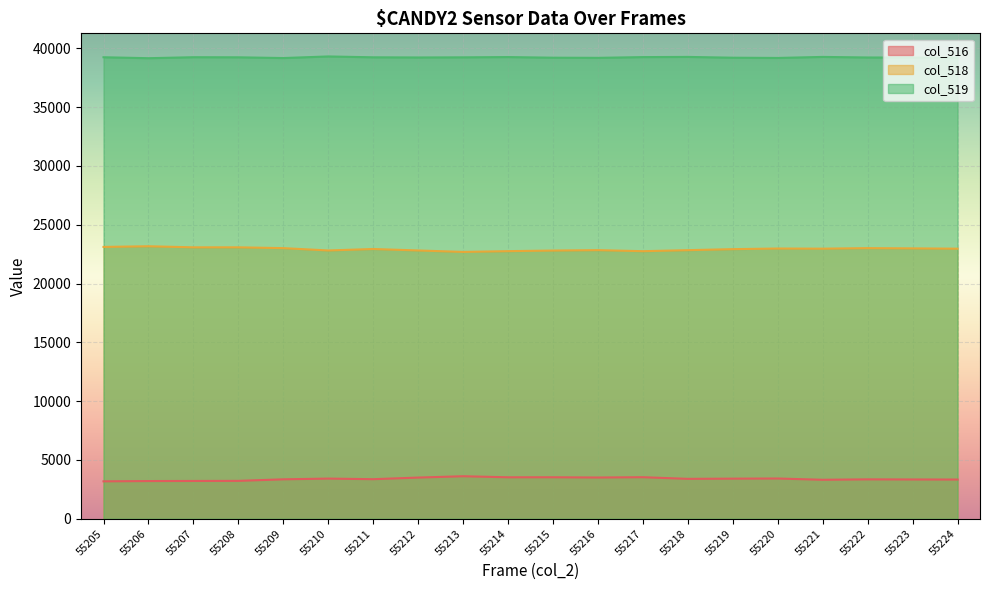

True or false: col_516 has a value of 5359 at 55221.

False